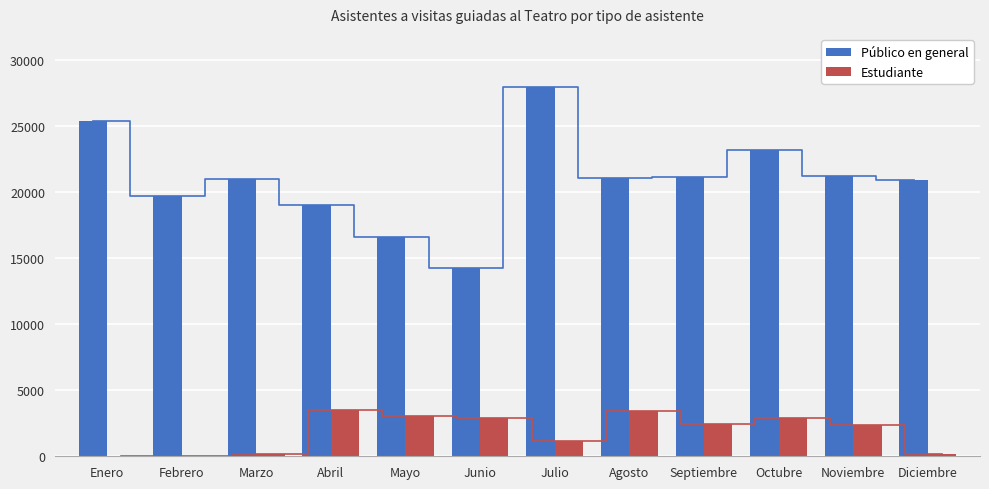

At which label does Público en general reach its peak?

Julio